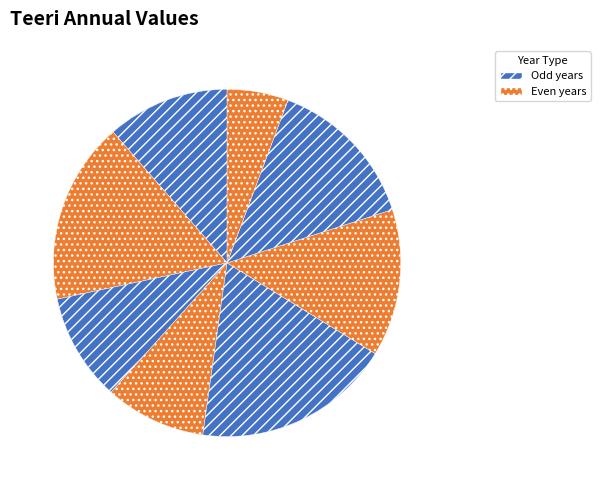

Rank the categories by value from lowest to highest.

1987, 1983, 1982, 1980, 1985, 1986, 1981, 1984